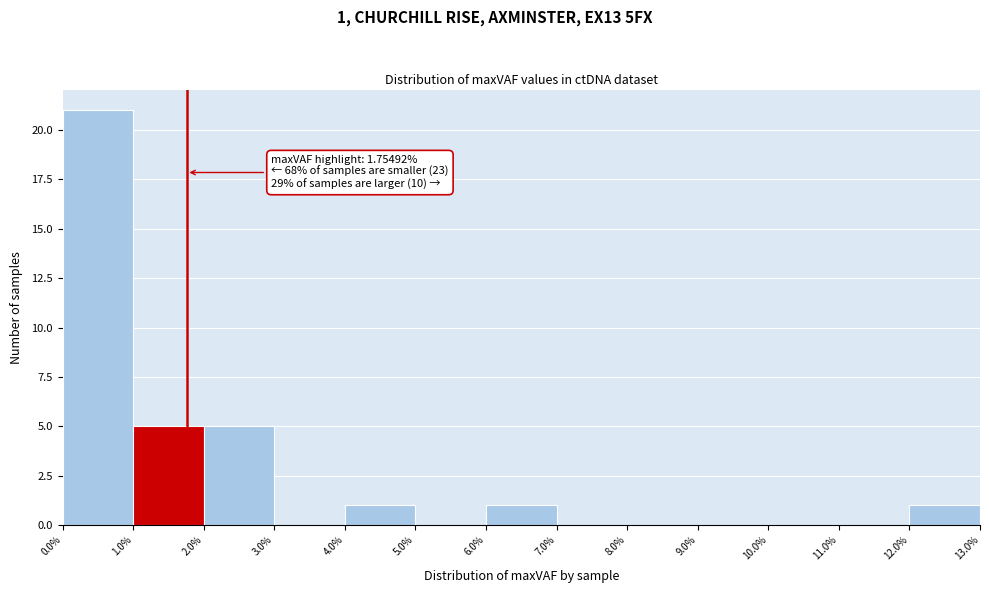

Which range on the x-axis has the tallest bar?

0.0% to 1.0%